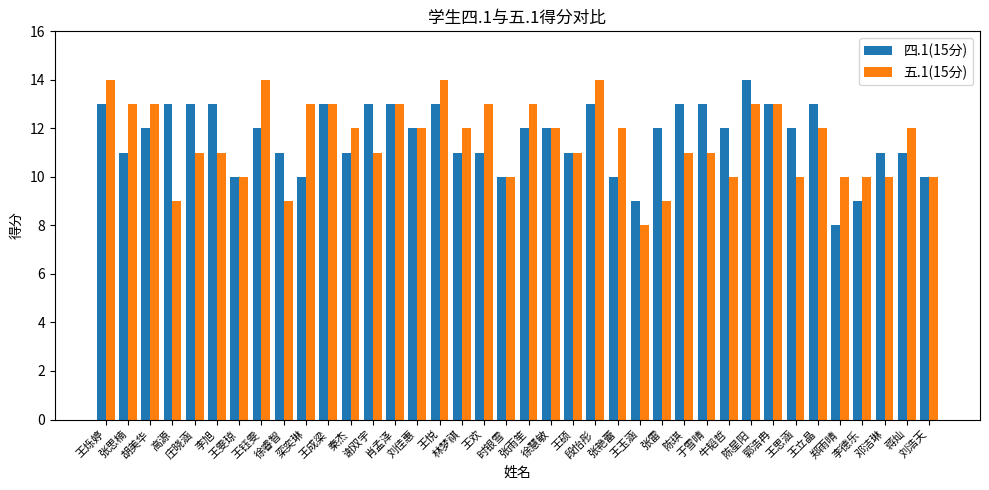

What is the sum of all 四.1(15分) values?

443